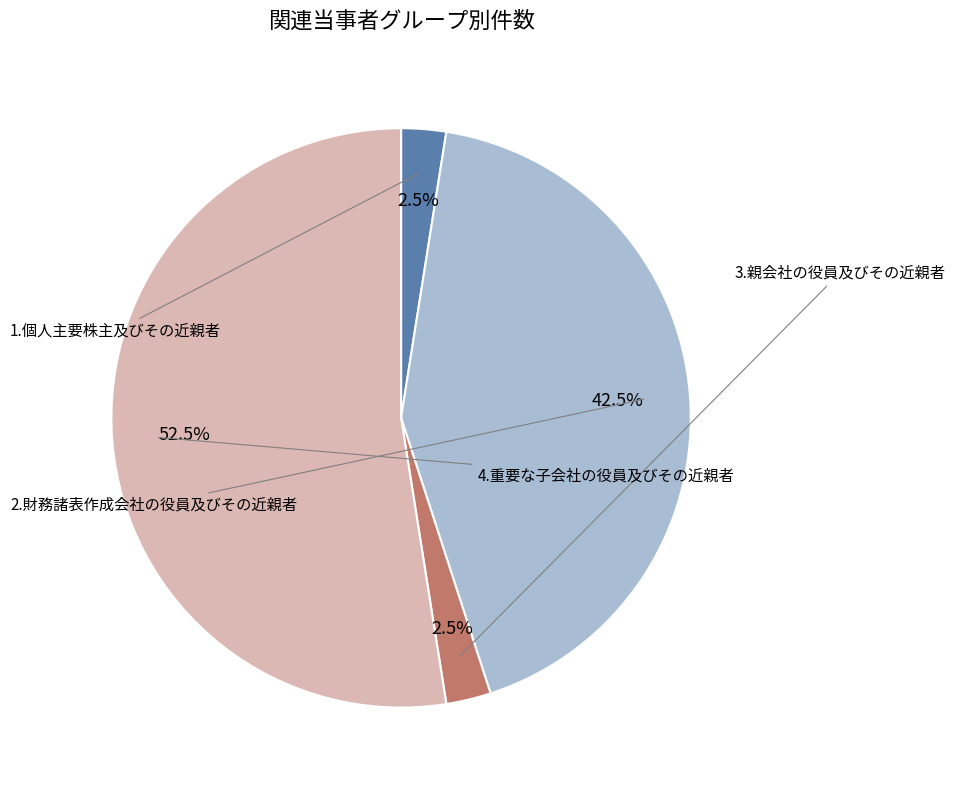

How many slices are in this pie chart?

4